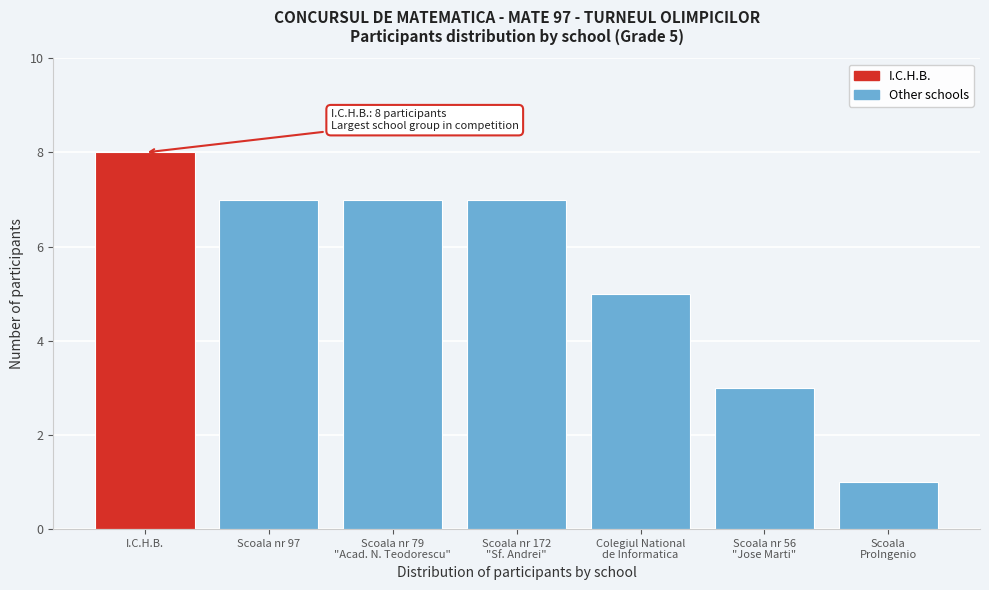

Reading left to right, extract all data points from this chart.

8	7	7	7	5	3	1